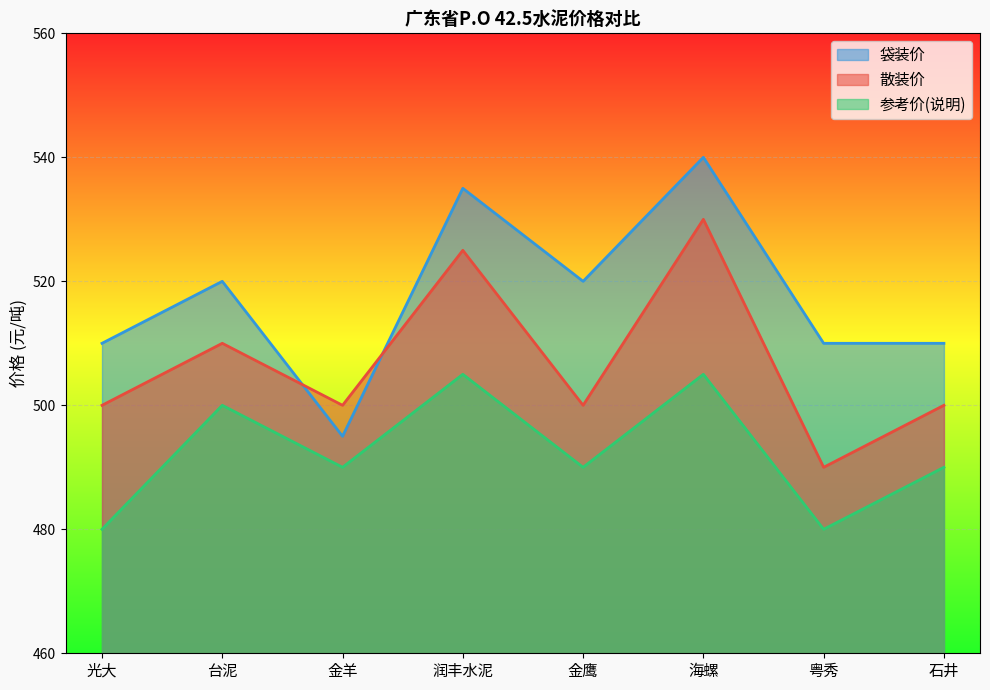

True or false: 袋装价 and 参考价(说明) intersect in this chart.

False